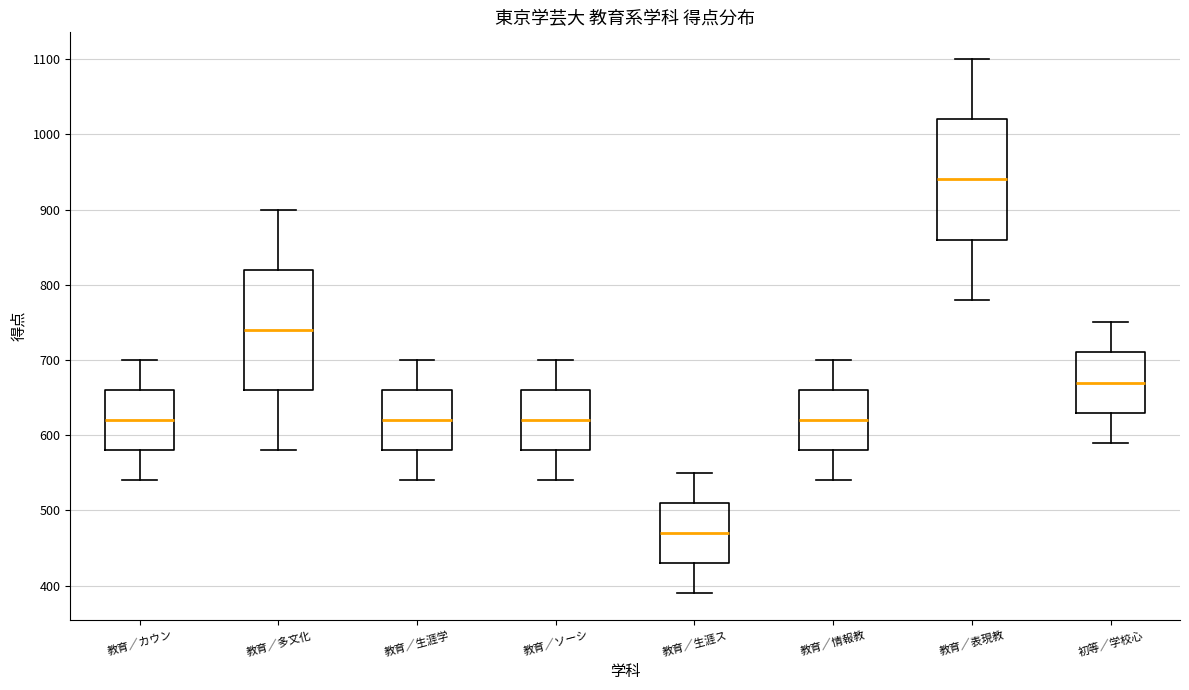

Reading left to right, transcribe this box plot: for each box, give where its median line is, the range the box spans, and where its two whiskers end, as read against the y-axis. The values are not printed on the chart, so give them approximately, as read against the axis.

教育／カウン: median 620, box 580 to 660, whiskers 540 to 700
教育／多文化: median 740, box 660 to 820, whiskers 580 to 900
教育／生涯学: median 620, box 580 to 660, whiskers 540 to 700
教育／ソーシ: median 620, box 580 to 660, whiskers 540 to 700
教育／生涯ス: median 470, box 430 to 510, whiskers 390 to 550
教育／情報教: median 620, box 580 to 660, whiskers 540 to 700
教育／表現教: median 940, box 860 to 1020, whiskers 780 to 1100
初等／学校心: median 670, box 630 to 710, whiskers 590 to 750